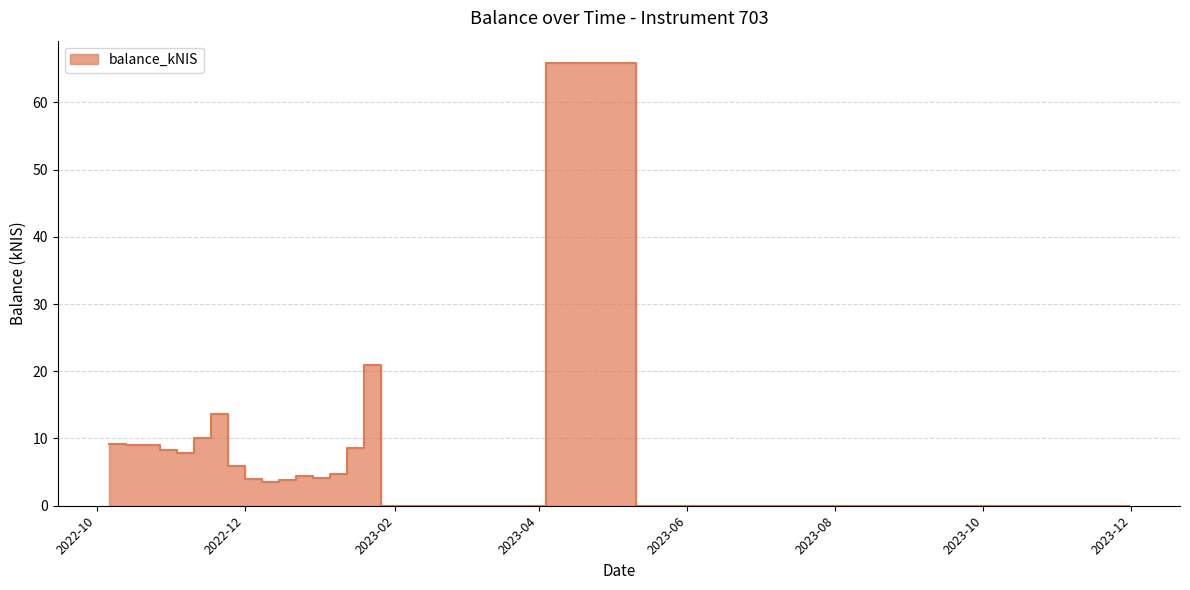

List the labels in order of value, largest first.

2023-05-11, 2023-01-26, 2022-11-24, 2022-11-17, 2022-10-06, 2022-10-13, 2022-10-27, 2022-10-20, 2023-01-19, 2022-11-03, 2022-11-10, 2022-12-01, 2023-01-12, 2022-12-29, 2023-01-05, 2022-12-08, 2022-12-22, 2022-12-15, 2023-02-02, 2023-04-04, 2023-05-18, 2023-11-30